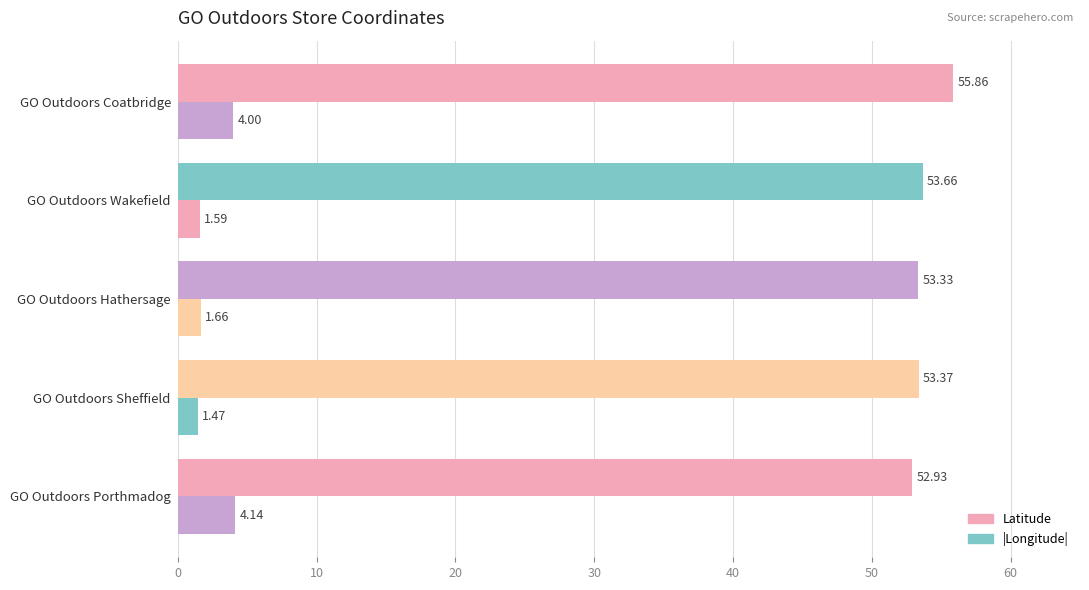

What is the value of the Latitude bar at the 3rd from the left?

53.3